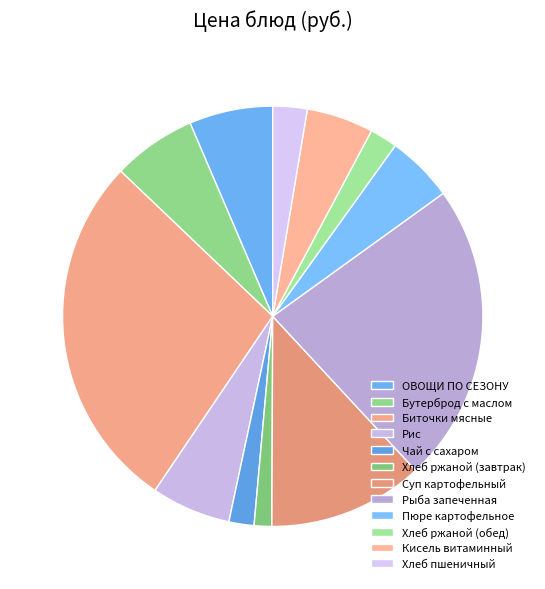

What percentage is the ОВОЩИ ПО СЕЗОНУ slice, to the nearest percent?

6%